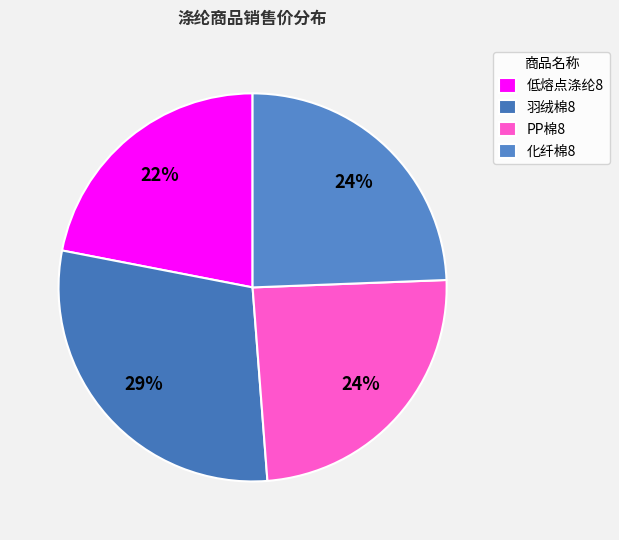

What percentage is the 羽绒棉8 slice, to the nearest percent?

29%